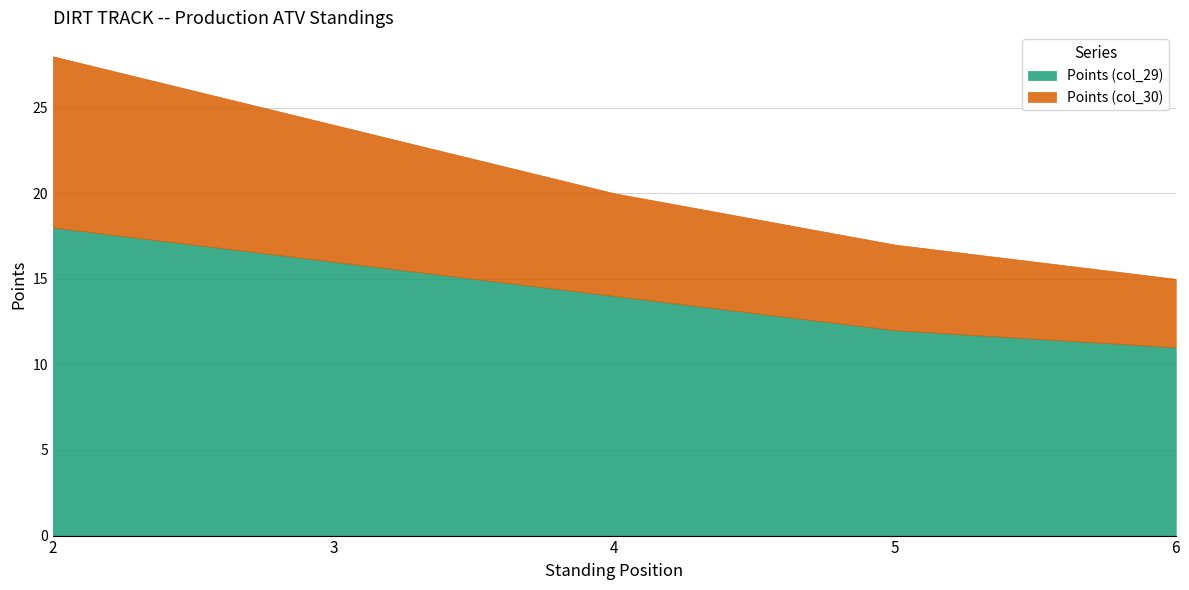

Where is Points (col_30) nearest to the value 7?

3